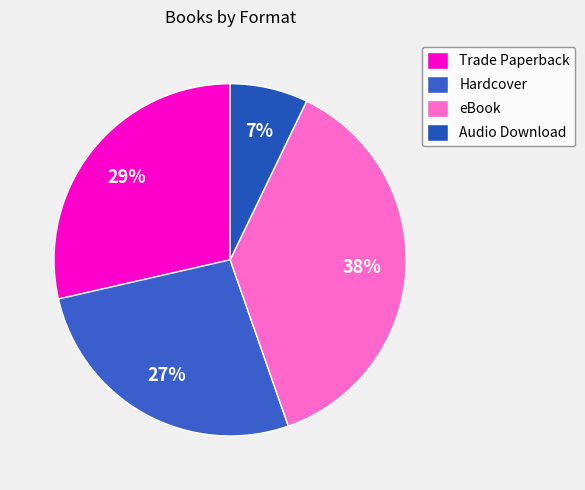

Does Audio Download represent more than half of the total?

No